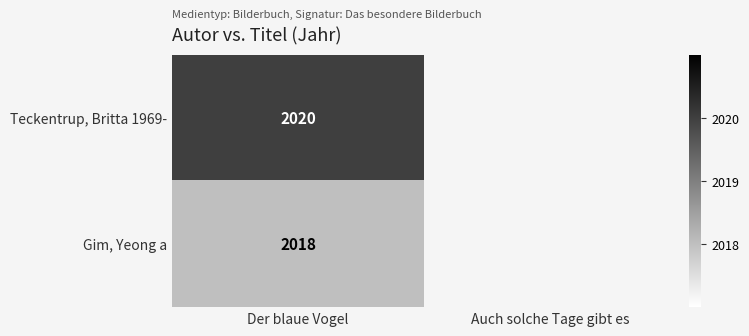

At Der blaue Vogel, list the series in order from smallest to largest.

Gim, Yeong a, Teckentrup, Britta 1969-